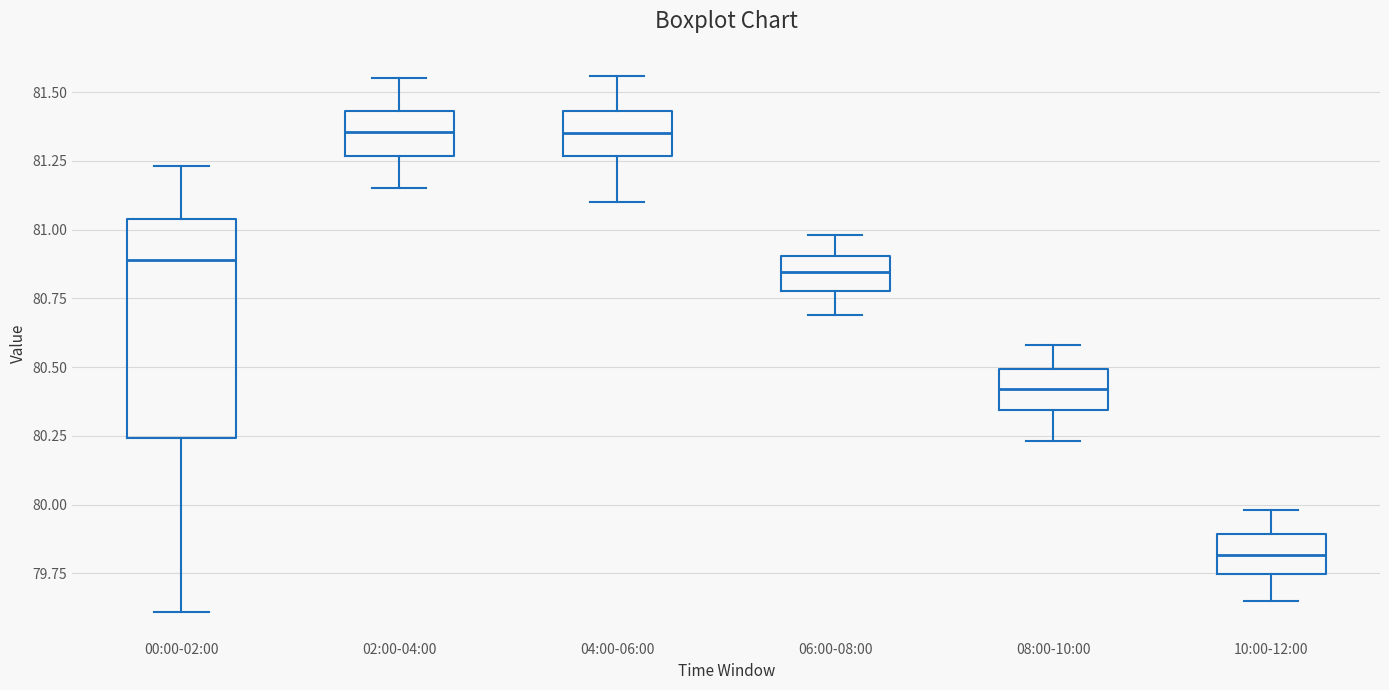

Reading left to right, transcribe this box plot: for each box, give where its median line is, the range the box spans, and where its two whiskers end, as read against the y-axis. The values are not printed on the chart, so give them approximately, as read against the axis.

00:00-02:00: median 80.90, box 80.25 to 81.05, whiskers 79.60 to 81.25
02:00-04:00: median 81.35, box 81.25 to 81.45, whiskers 81.15 to 81.55
04:00-06:00: median 81.35, box 81.25 to 81.45, whiskers 81.10 to 81.55
06:00-08:00: median 80.85, box 80.80 to 80.90, whiskers 80.70 to 81.00
08:00-10:00: median 80.40, box 80.35 to 80.50, whiskers 80.25 to 80.60
10:00-12:00: median 79.80, box 79.75 to 79.90, whiskers 79.65 to 80.00